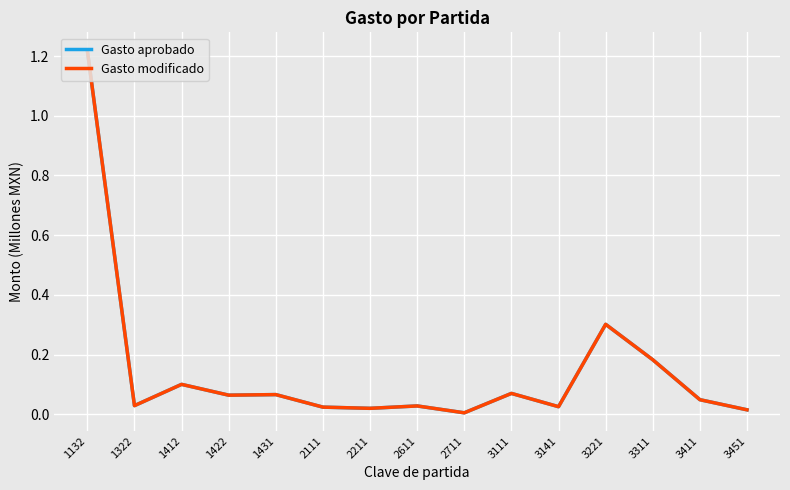

True or false: Gasto aprobado and Gasto modificado cross at least once.

False